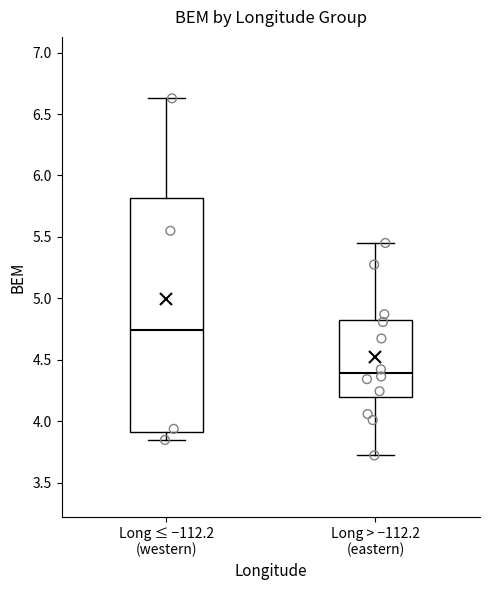

Which box is the tallest, from its lower edge to its upper edge?

Long ≤ −112.2 (western)